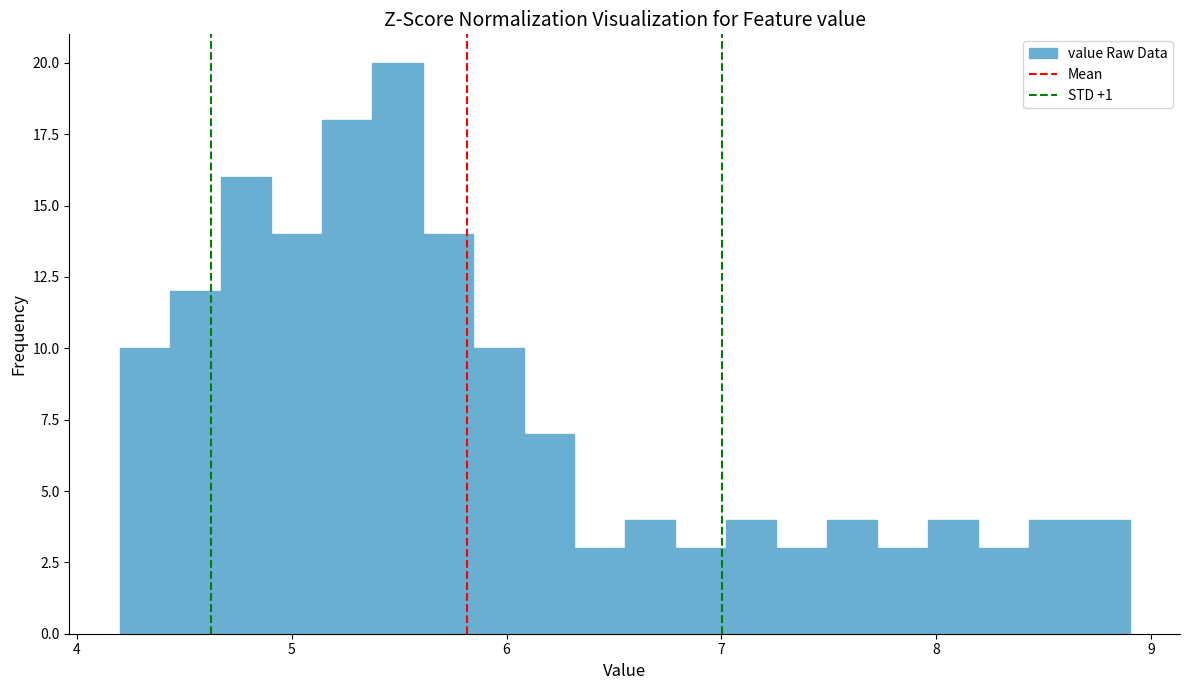

Around what value on the x-axis is the tallest bar? Give the approximate position of its centre, as read against the axis.

5.5